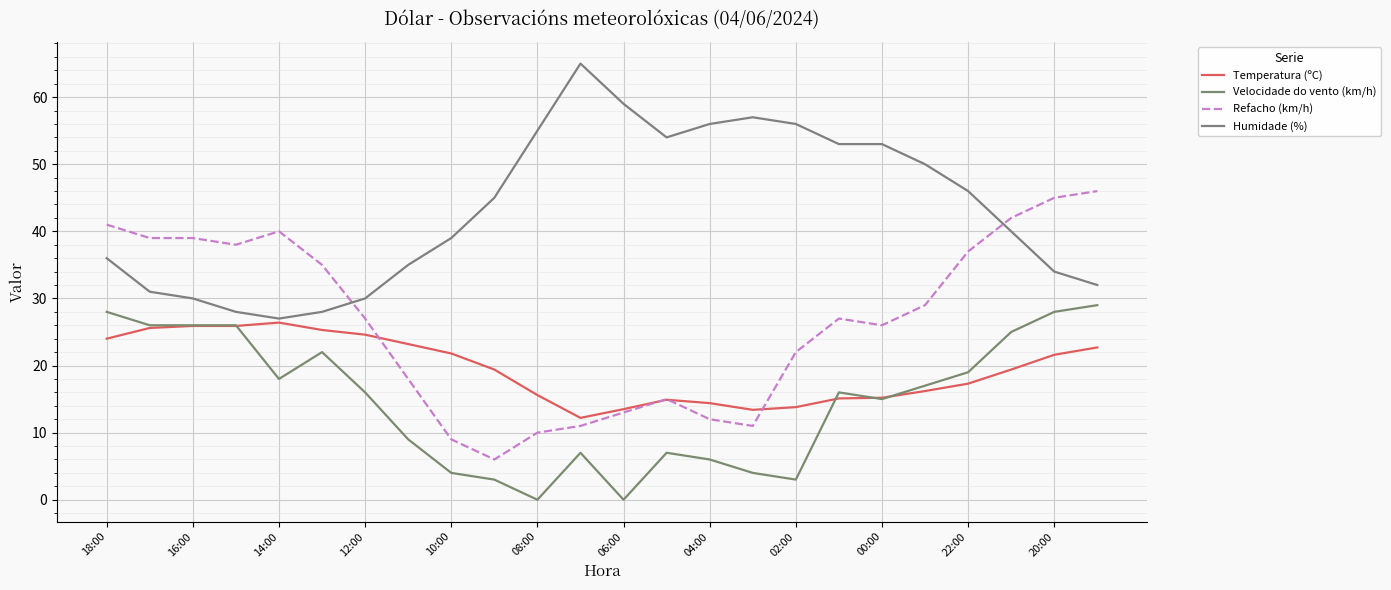

Is this an area chart (filled region under the line)?

No